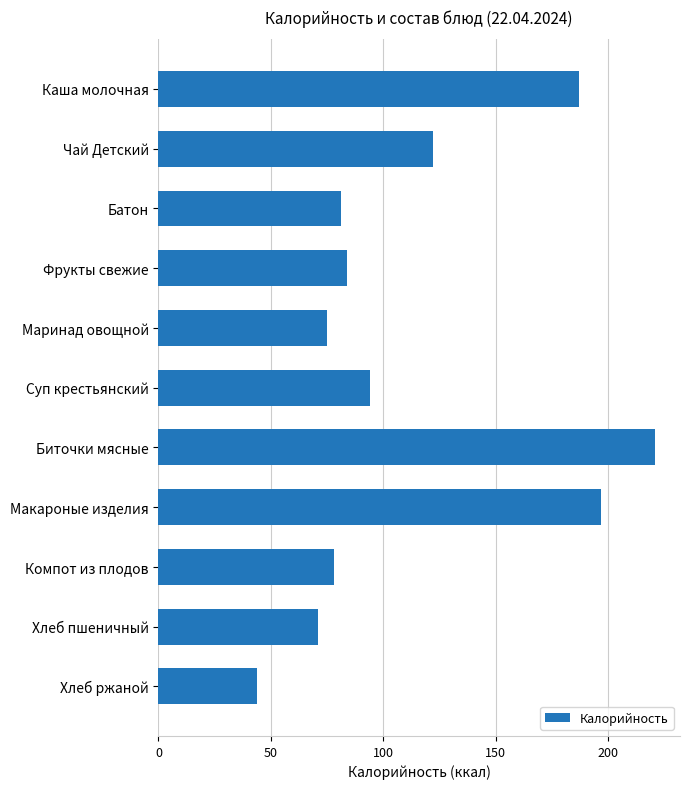

At which category does the chart reach its peak across all series?

Биточки мясные